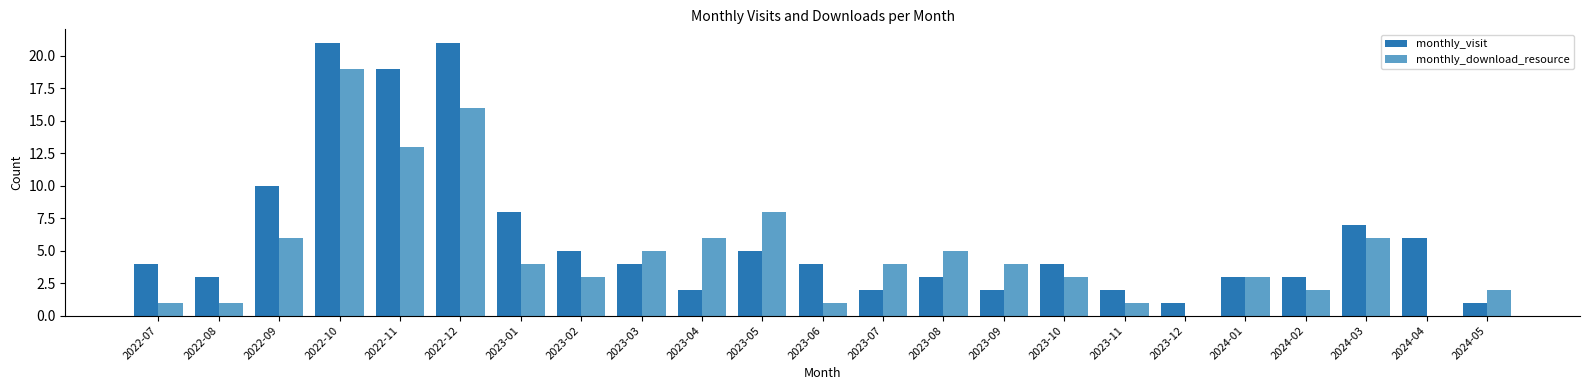

True or false: monthly_download_resource has a value of 3 at 2023-02.

True